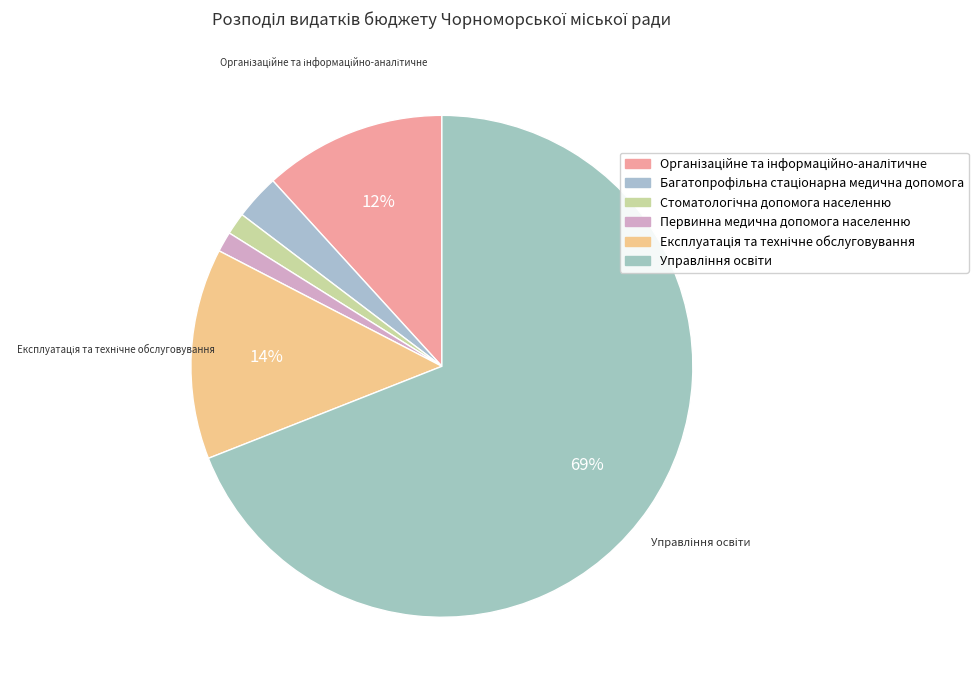

How many slices are in this pie chart?

6